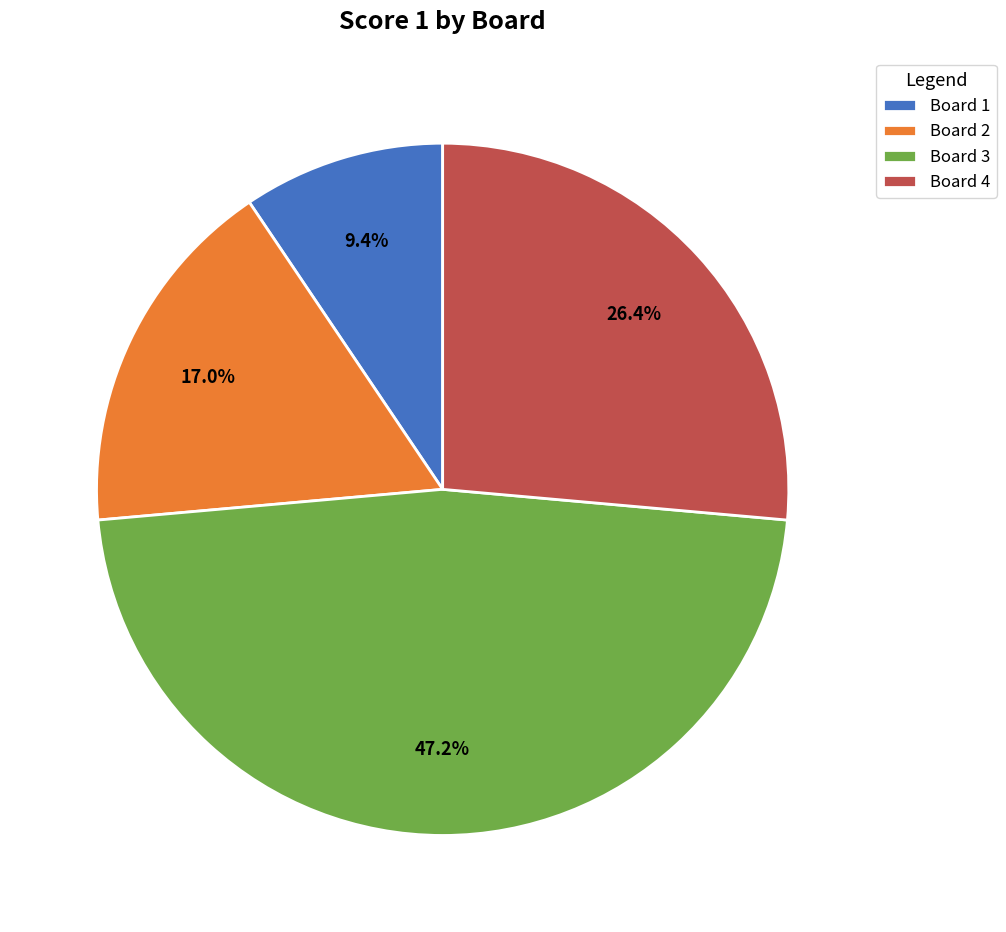

Approximately how many times larger is the value at Board 3 compared to Board 1?

5.0